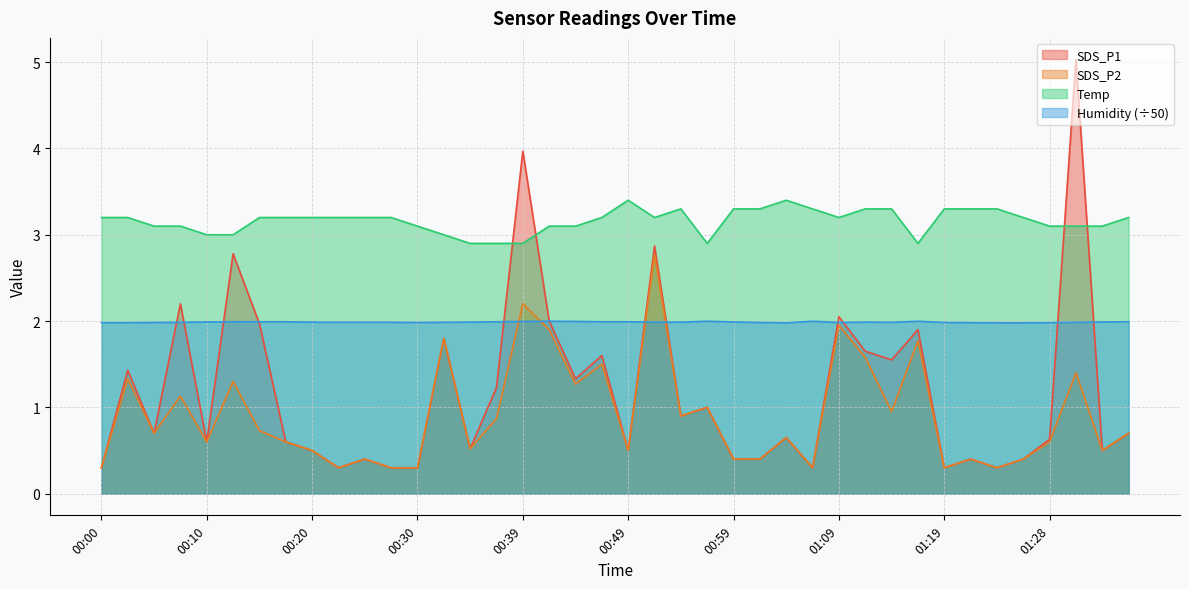

What is the average value of the SDS_P2 series?

0.9